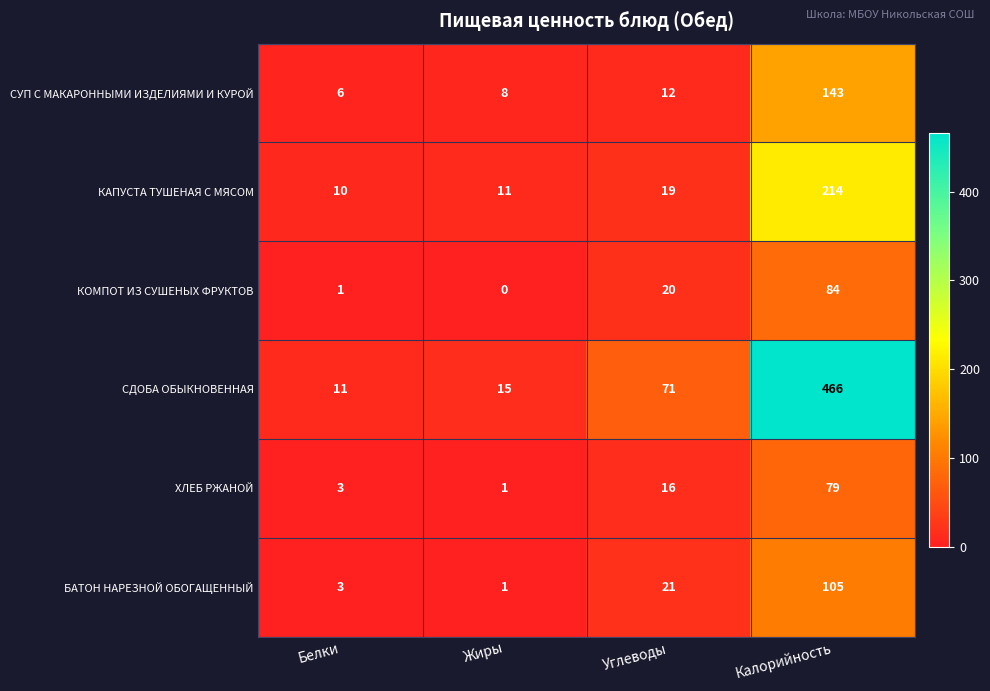

What is the lowest value of the СУП С МАКАРОННЫМИ ИЗДЕЛИЯМИ И КУРОЙ series?

6